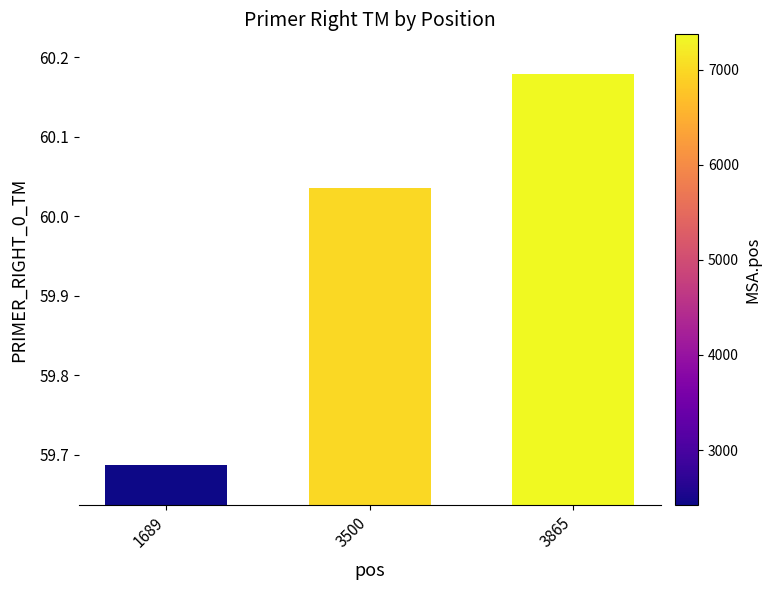

The value at 3500 is 97.9. True or false?

False